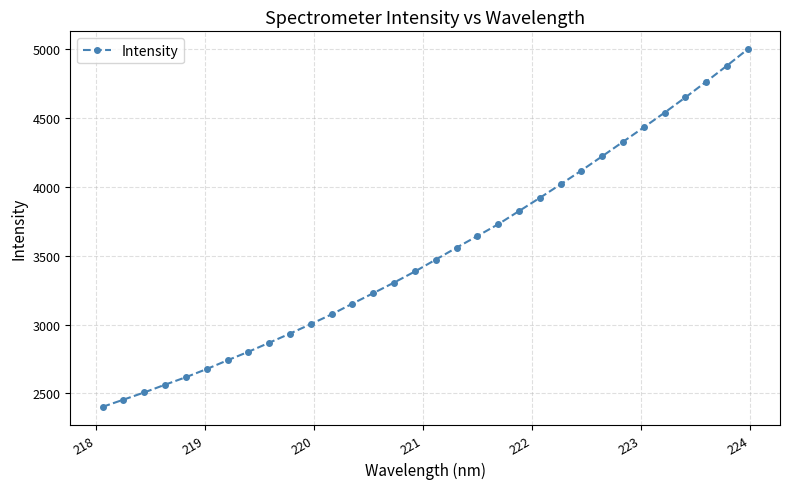

True or false: there are more than 2 points higher than both neighbors.

False